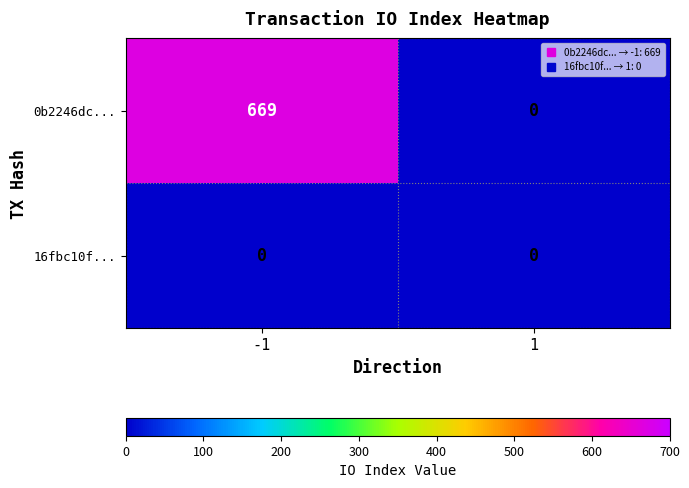

At which category is the sum across all series the highest?

-1